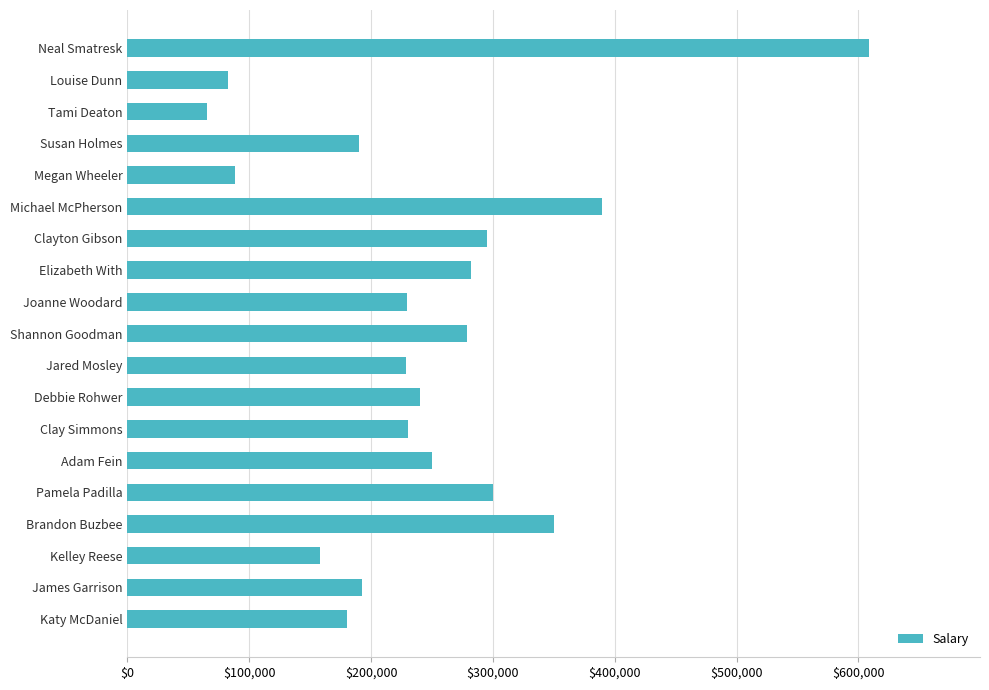

What is the change in value from Michael McPherson to Elizabeth With?

-107731.2